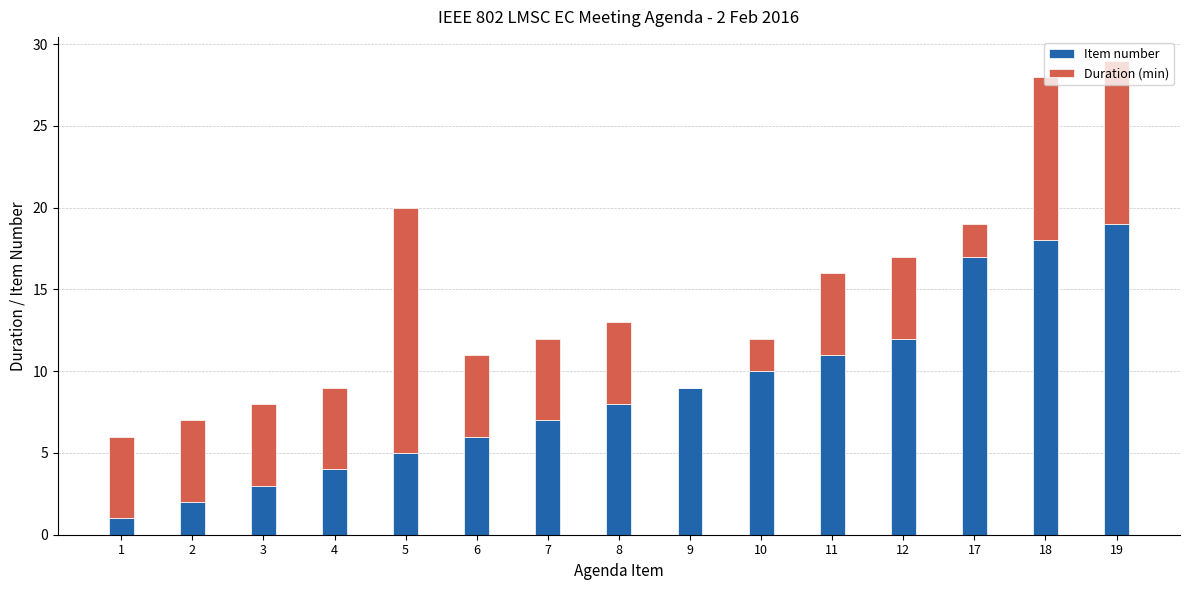

True or false: Item number has a value of 7 at 7.

True